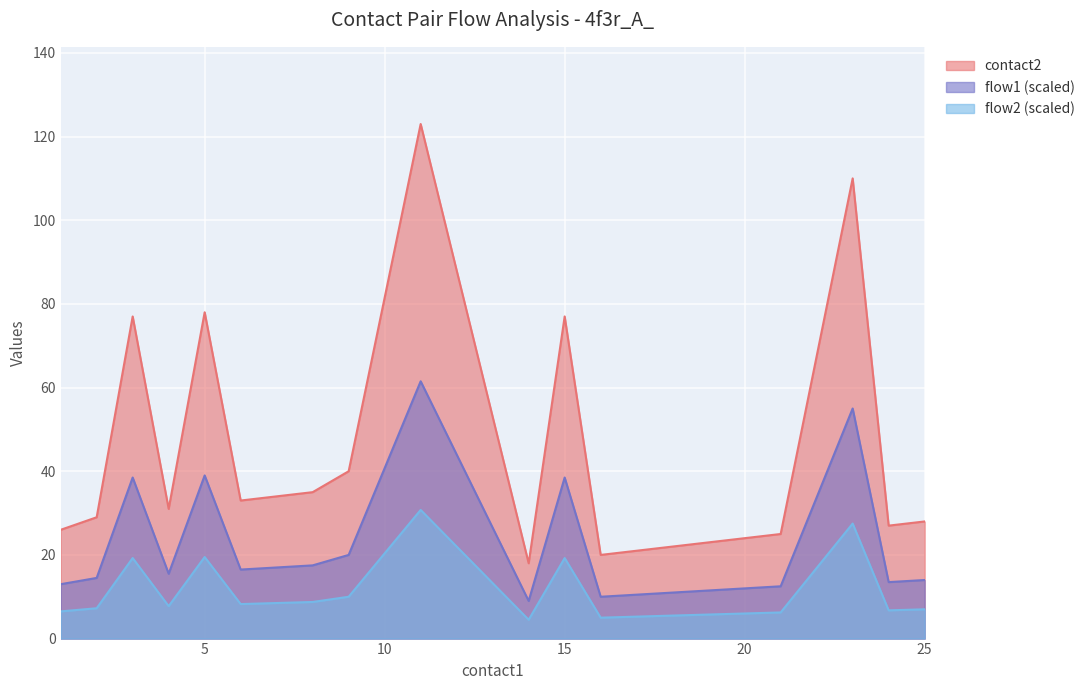

At 5, list the series in order from smallest to largest.

flow2 (scaled), flow1 (scaled), contact2